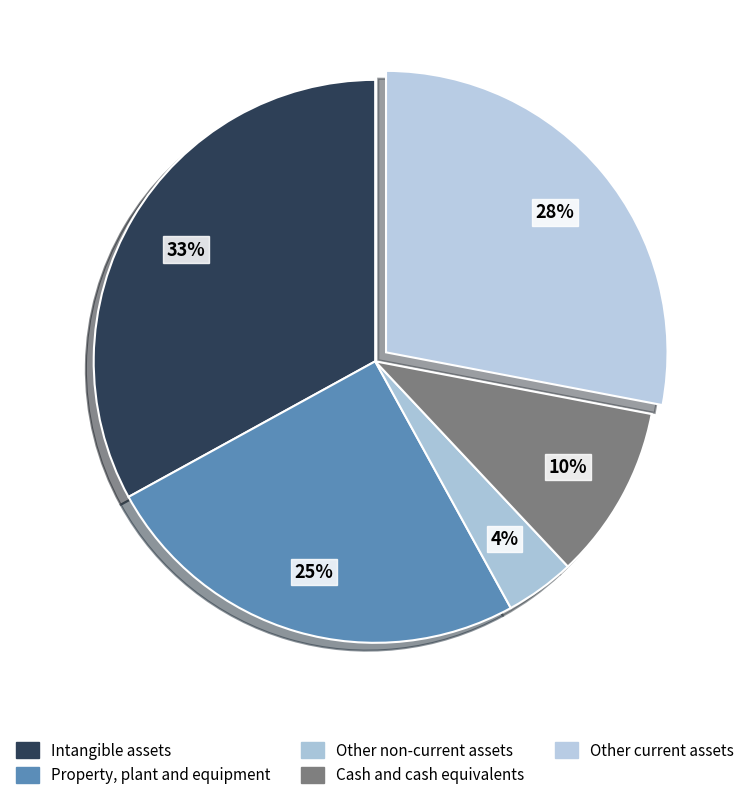

What percentage do Other non-current assets and Cash and cash equivalents together represent?

14.0%